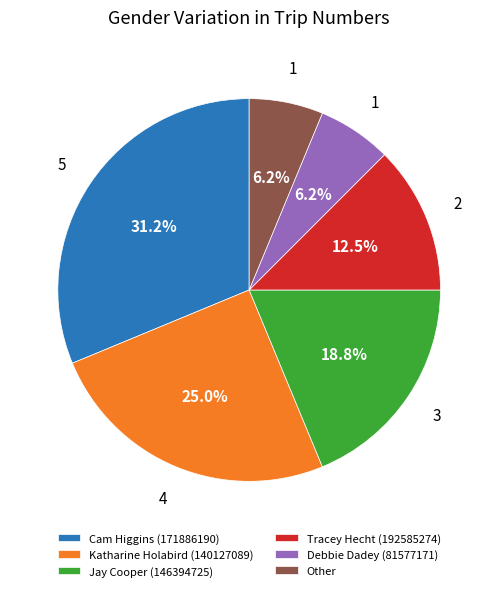

To the nearest percent, what is the combined percentage of Tracey Hecht (192585274) and Cam Higgins (171886190)?

44%